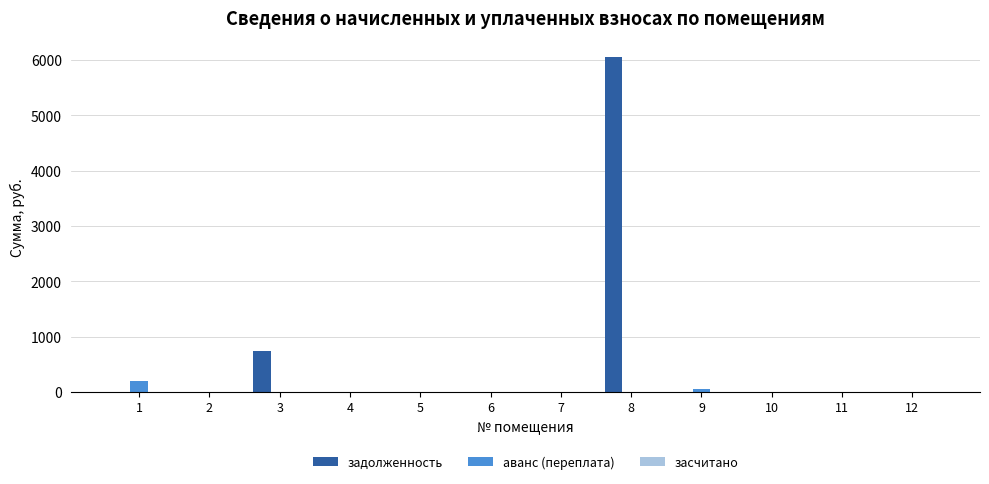

True or false: задолженность has a value of 0.0 at 11.

True